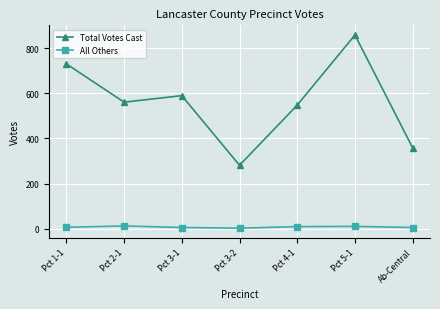

Where is the first local minimum for Total Votes Cast?

Pct 2-1